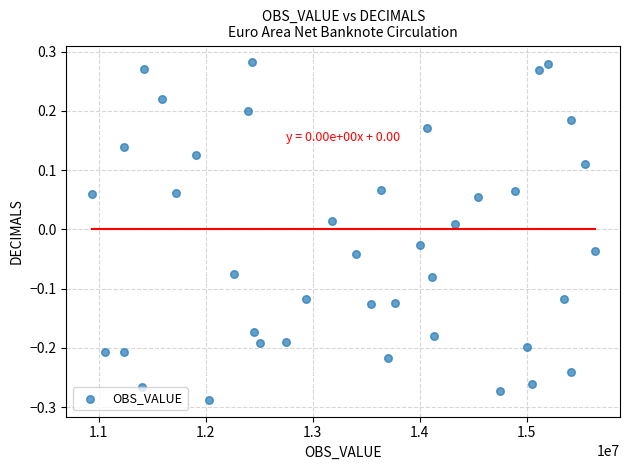

What is the range of Y values (max minus min)?

0.6